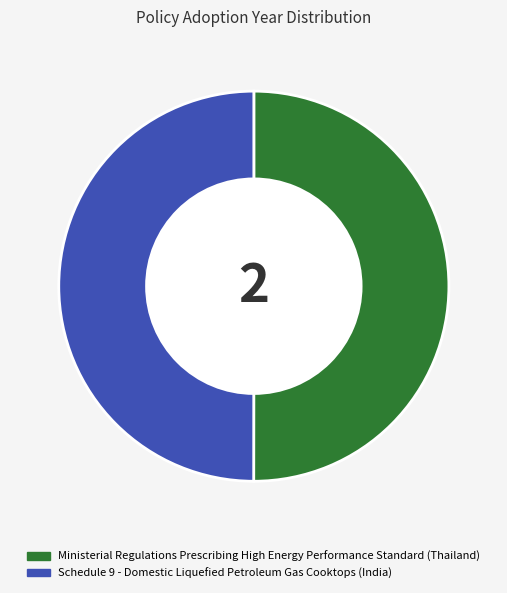

How many slices are in this pie chart?

2